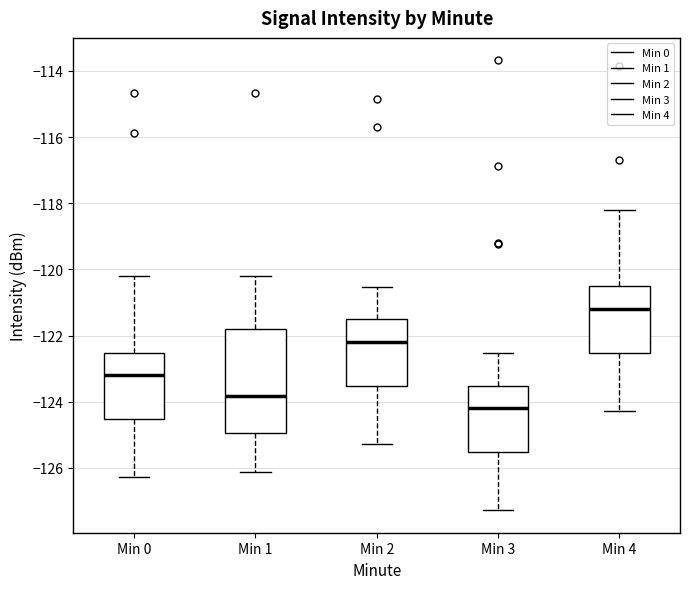

Where does the upper whisker of the box for Min 3 end on the y-axis? The values are not printed on the chart, so give them approximately, as read against the axis.

-122.6